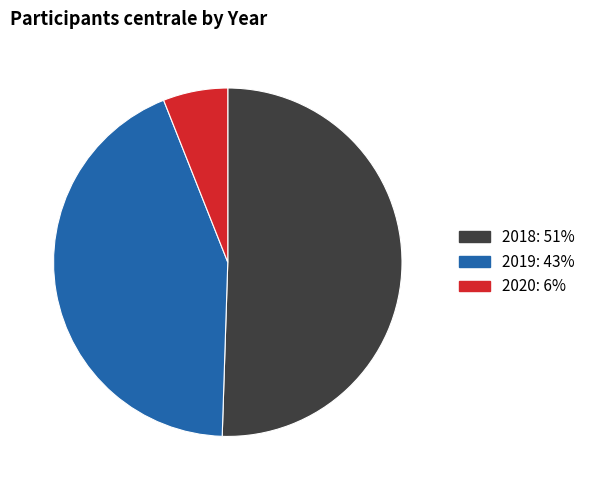

Do 2020 and 2019 together represent more than half of the pie?

No